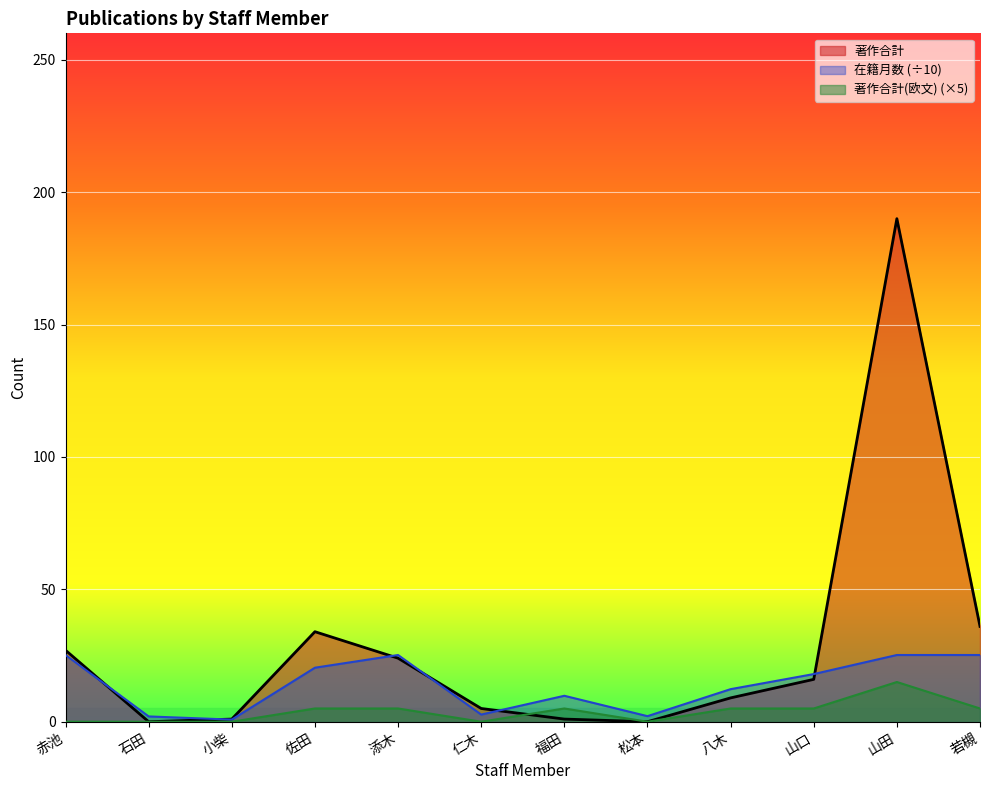

Reading right to left, transcribe all the data shown in this chart.

著作合計: 36.0	190.0	16.0	9.0	0.0	1.0	5.0	24.0	34.0	1.0	0.0	27.0
在籍月数: 25.2	25.2	18.0	12.3	2.1	9.8	2.7	25.2	20.4	0.8	2.0	25.2
著作合計(欧文): 5.0	15.0	5.0	5.0	0.0	5.0	0.0	5.0	5.0	0.0	0.0	0.0